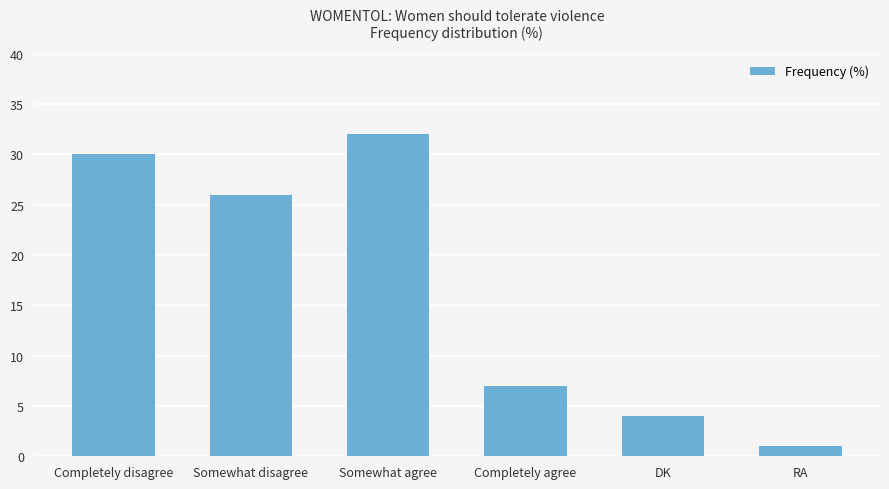

What is the maximum value shown in the chart?

32